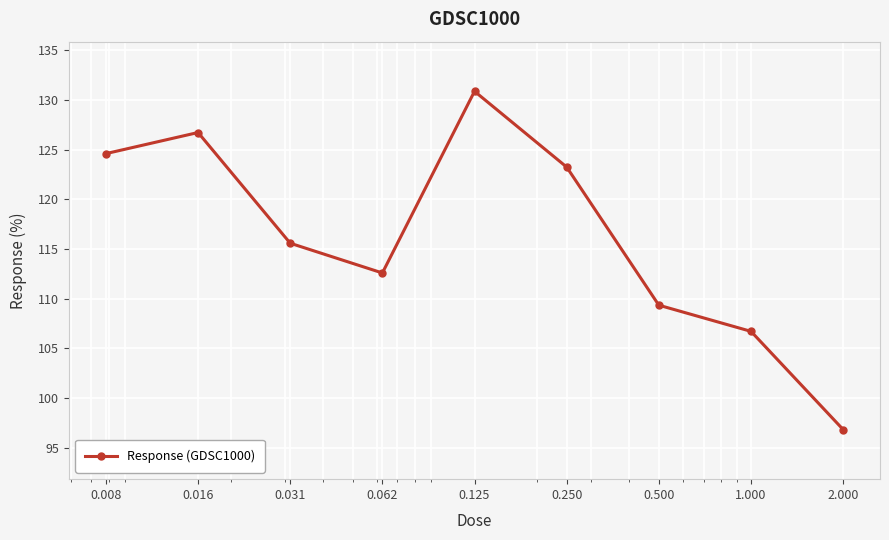

How many points are lower than both their immediate neighbors (excluding endpoints)?

1